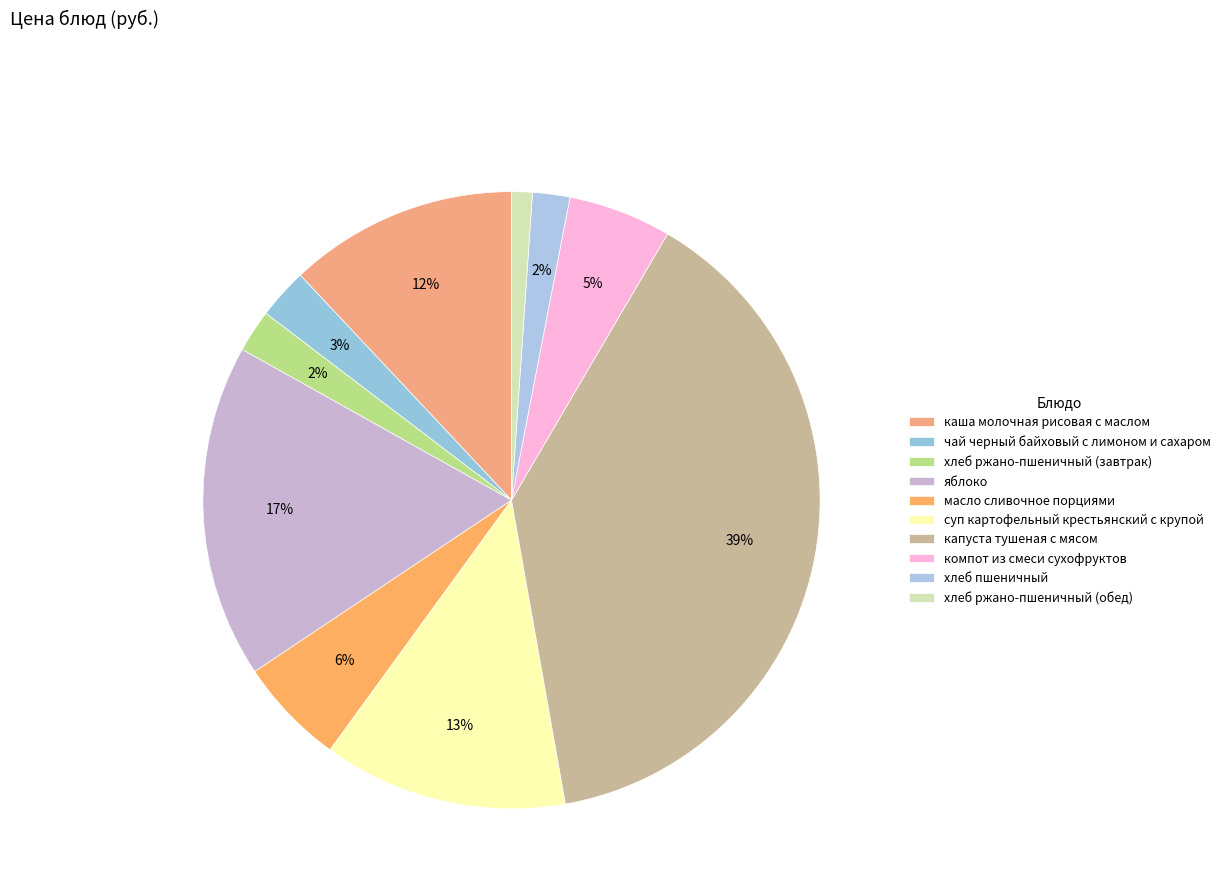

To the nearest percent, what portion does хлеб пшеничный represent?

2%